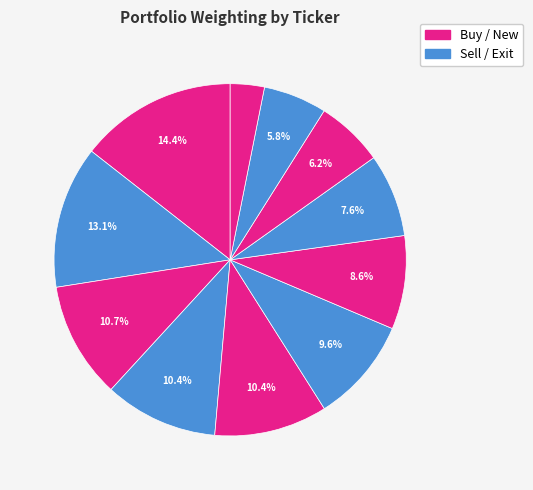

How many segments does this pie chart have?

11